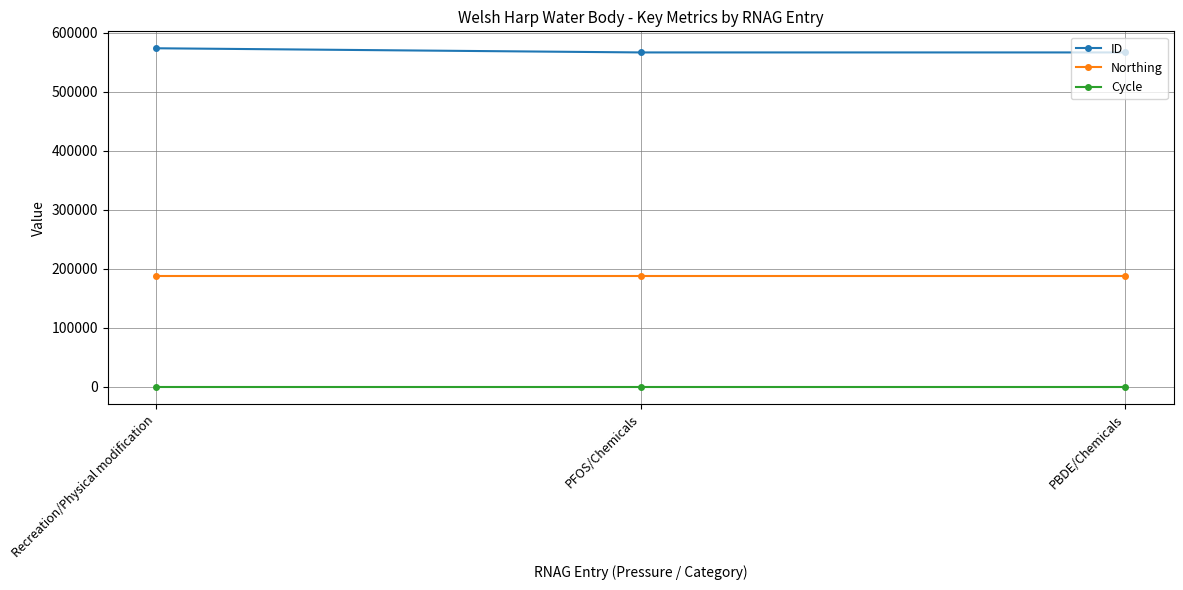

What are all the series names shown in the legend?

ID, Northing, Cycle